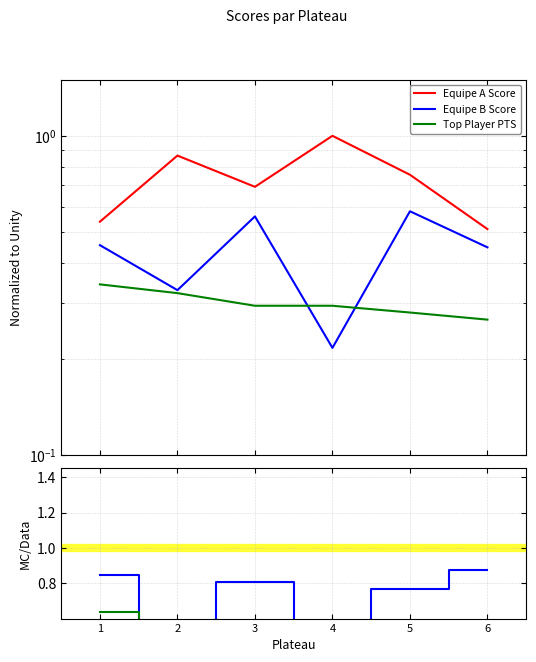

What is the difference between the second highest and minimum values in the Top Player PTS series?

0.1